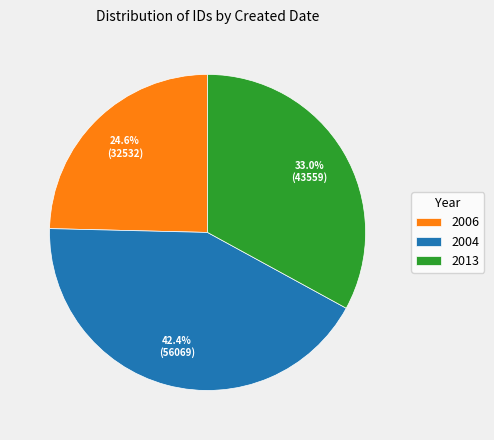

What is the largest slice in the pie chart?

2004